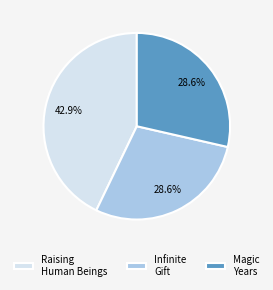

What is the largest slice in the pie chart?

Raising Human Beings